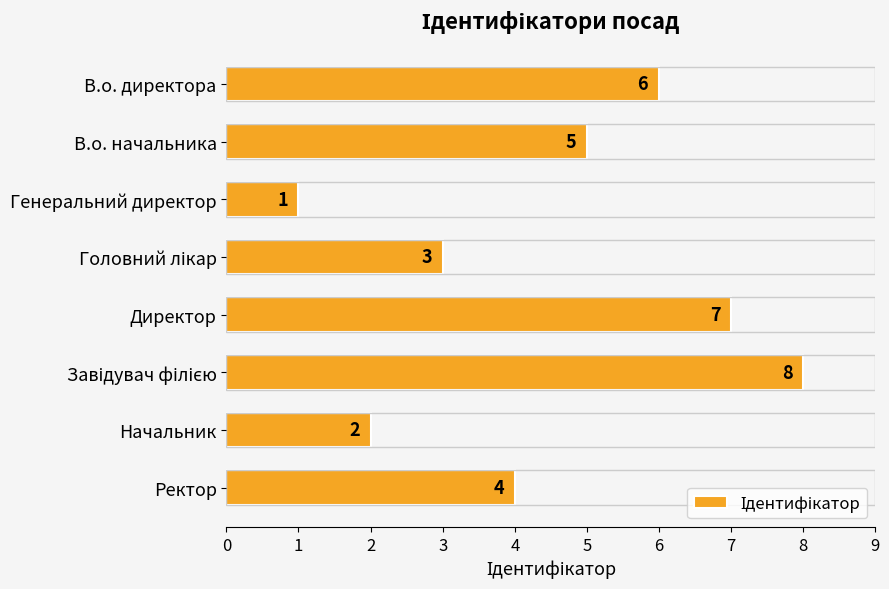

The value at Начальник is 1. True or false?

False